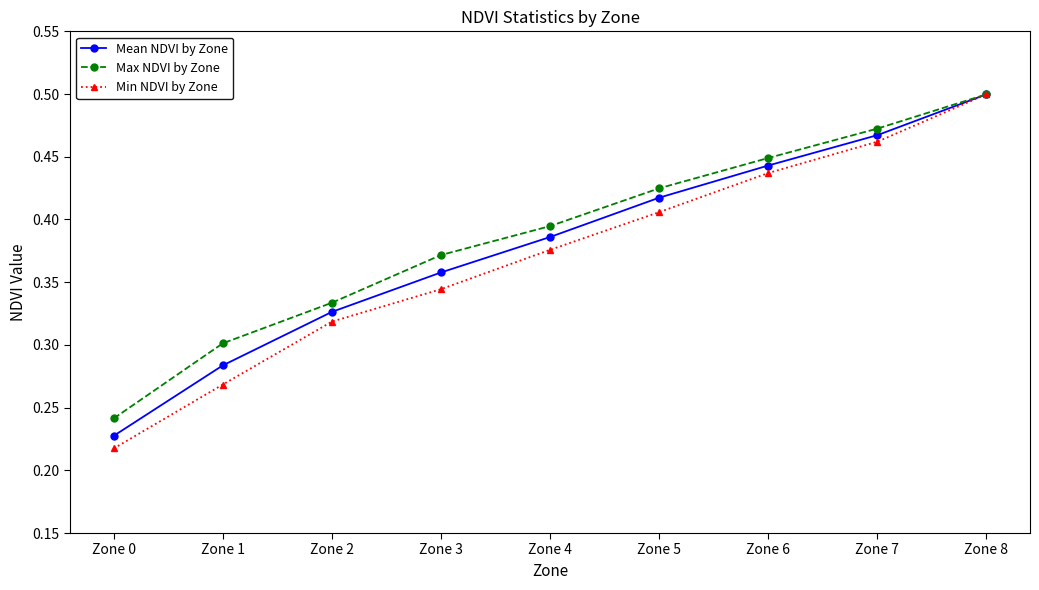

The value of Mean NDVI by Zone at Zone 4 is 0.5. True or false?

False